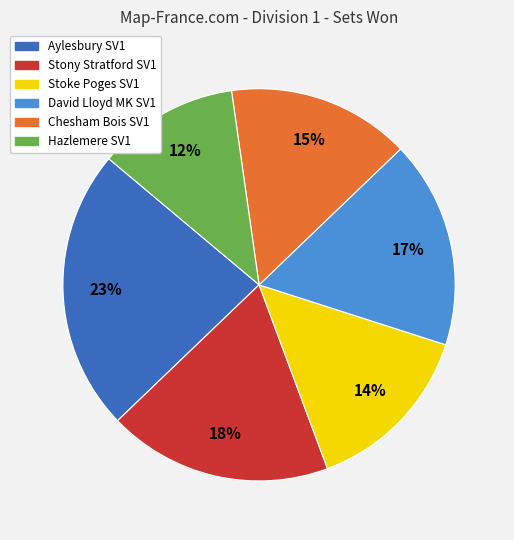

Does Stony Stratford SV1 represent more than half of the total?

No